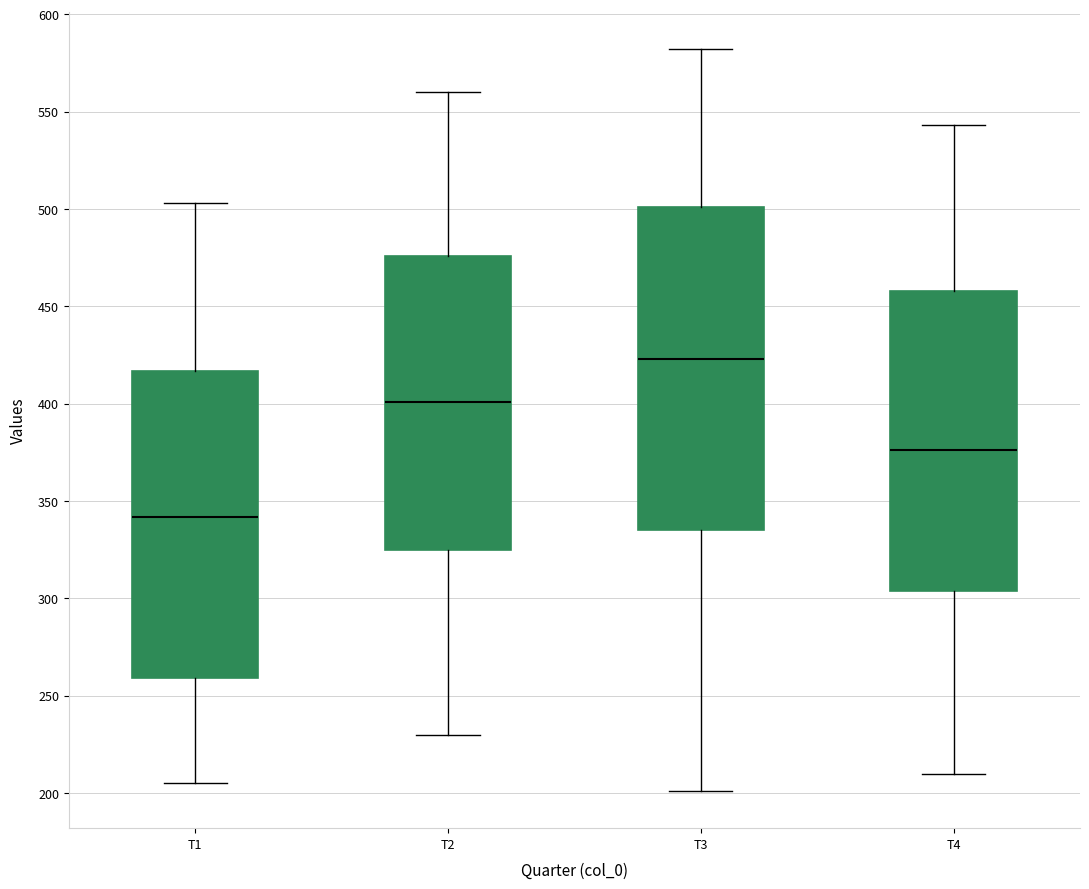

Which box is the tallest, from its lower edge to its upper edge?

T3